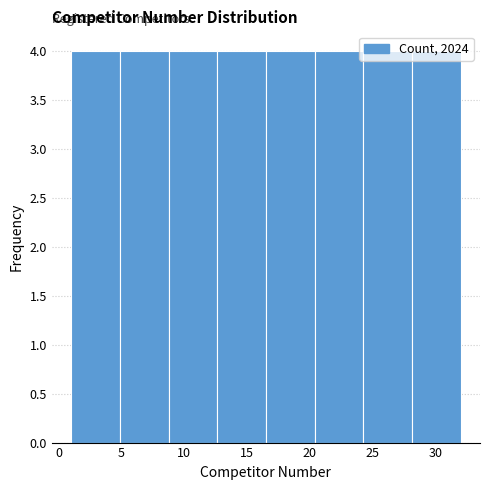

Reading left to right, transcribe this chart: for each bar, give the range it covers on the x-axis and its height. Neither the bar edges nor the heights are printed on the chart, so give them approximately, as read against the axes.

1.0 to 5.0: 4
5.0 to 9.0: 4
9.0 to 12.5: 4
12.5 to 16.5: 4
16.5 to 20.5: 4
20.5 to 24.5: 4
24.5 to 28.0: 4
28.0 to 32.0: 4